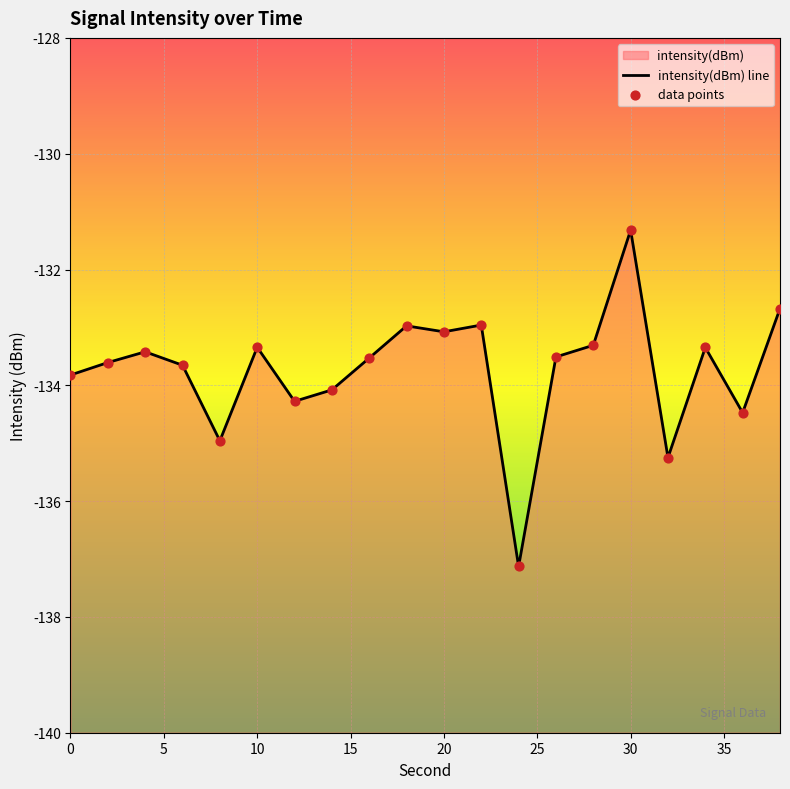

What is the change in value from 2 to 14?

-0.5